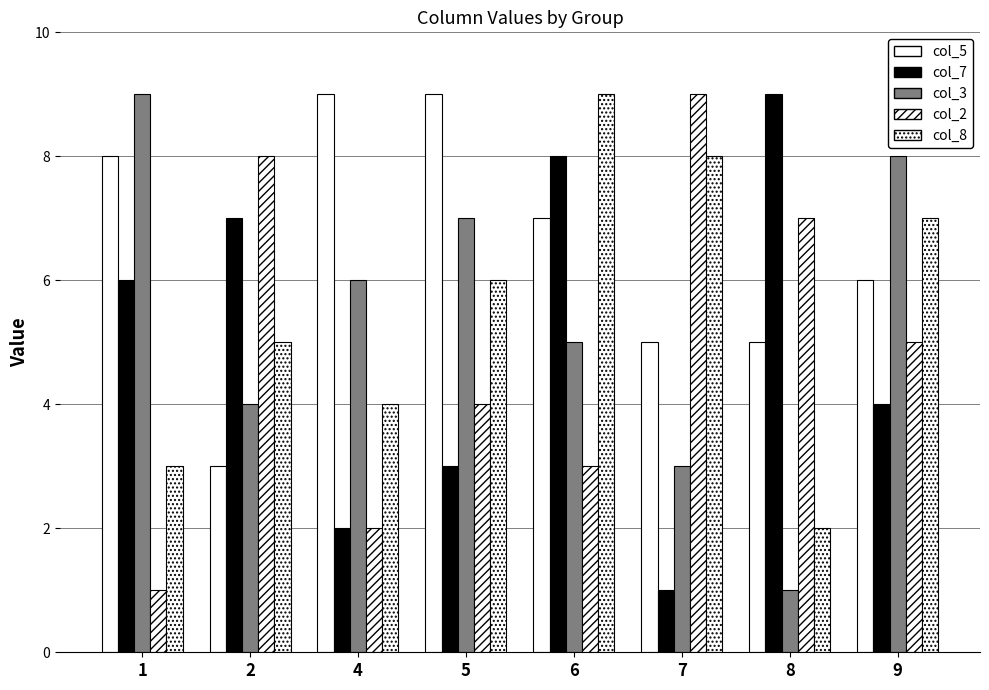

What is the average value of the col_8 series?

6